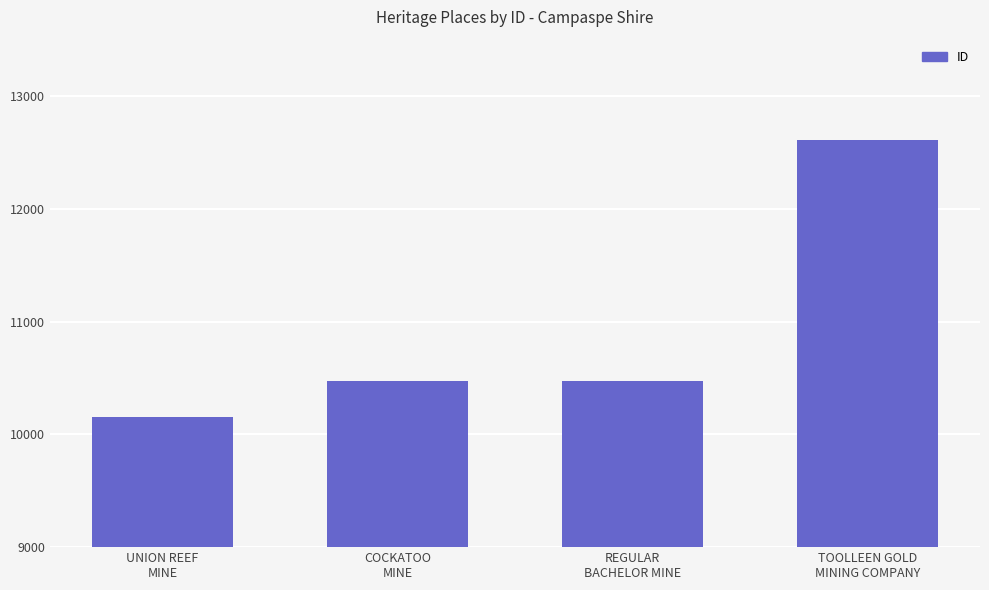

How many data points does each series have?

4